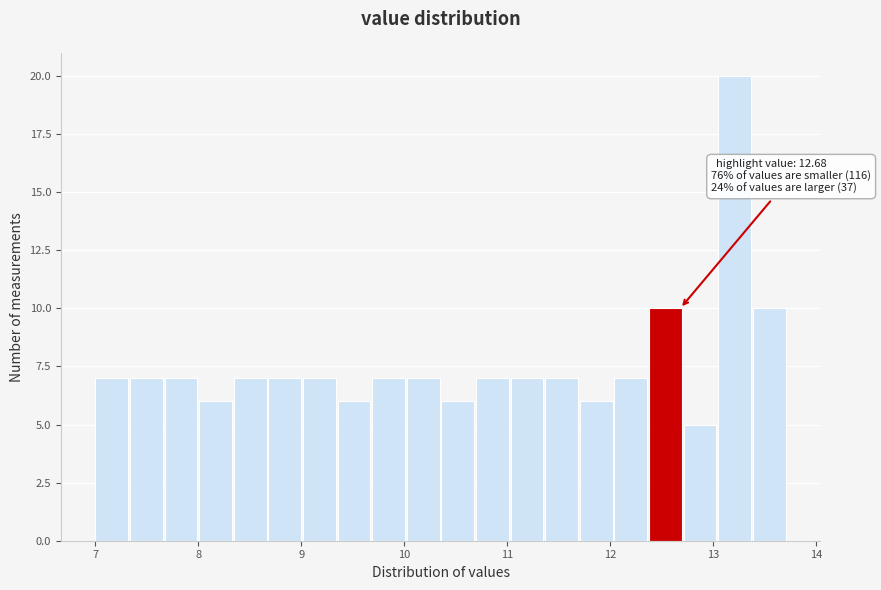

Read against the x-axis, roughly where is the centre of the tallest bar?

13.2